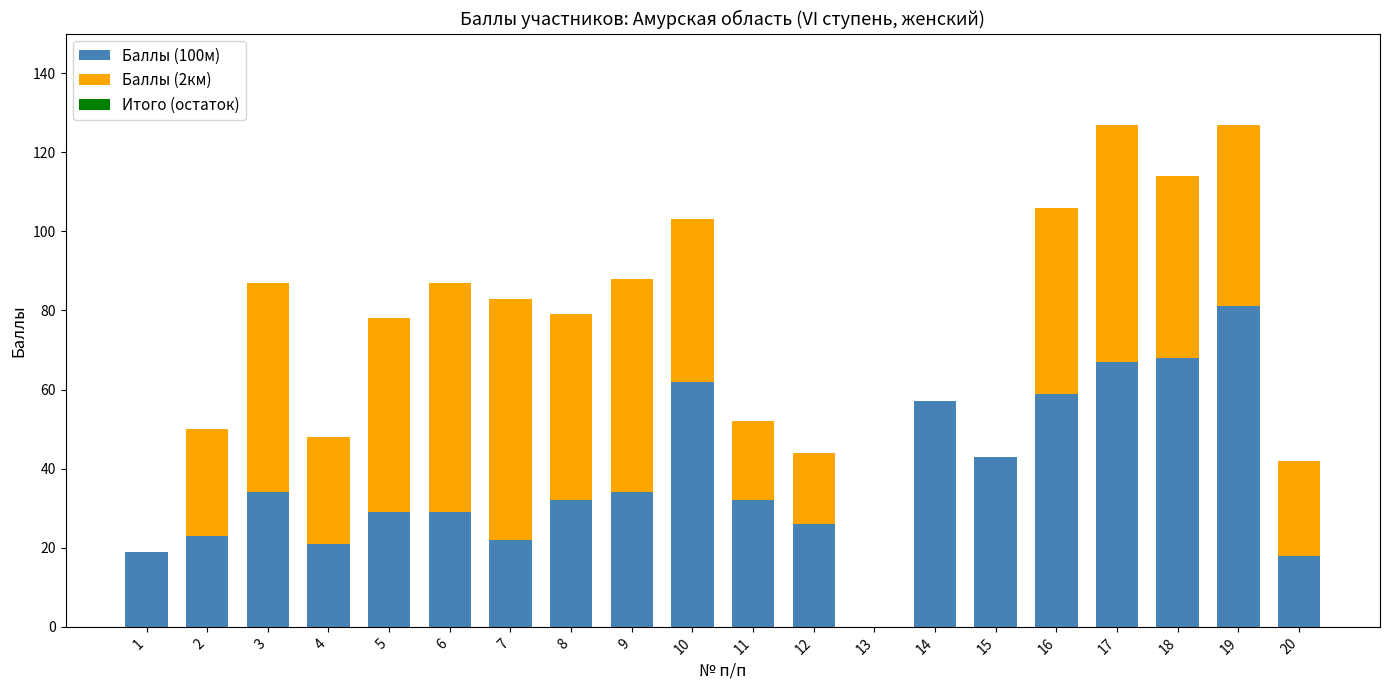

What is the total value across all series at 12?

44